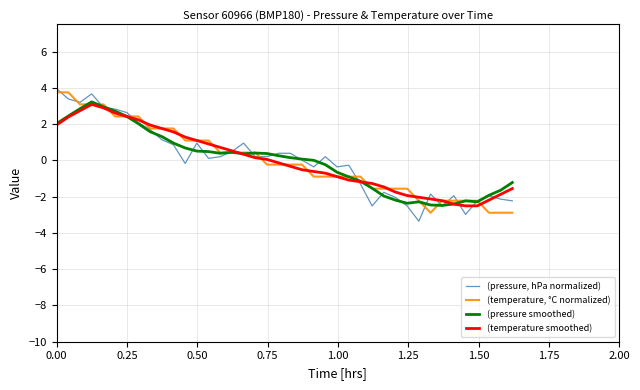

Rank the series by their maximum value, from highest to lowest.

(pressure, hPa normalized), (temperature, °C normalized), (pressure smoothed), (temperature smoothed)